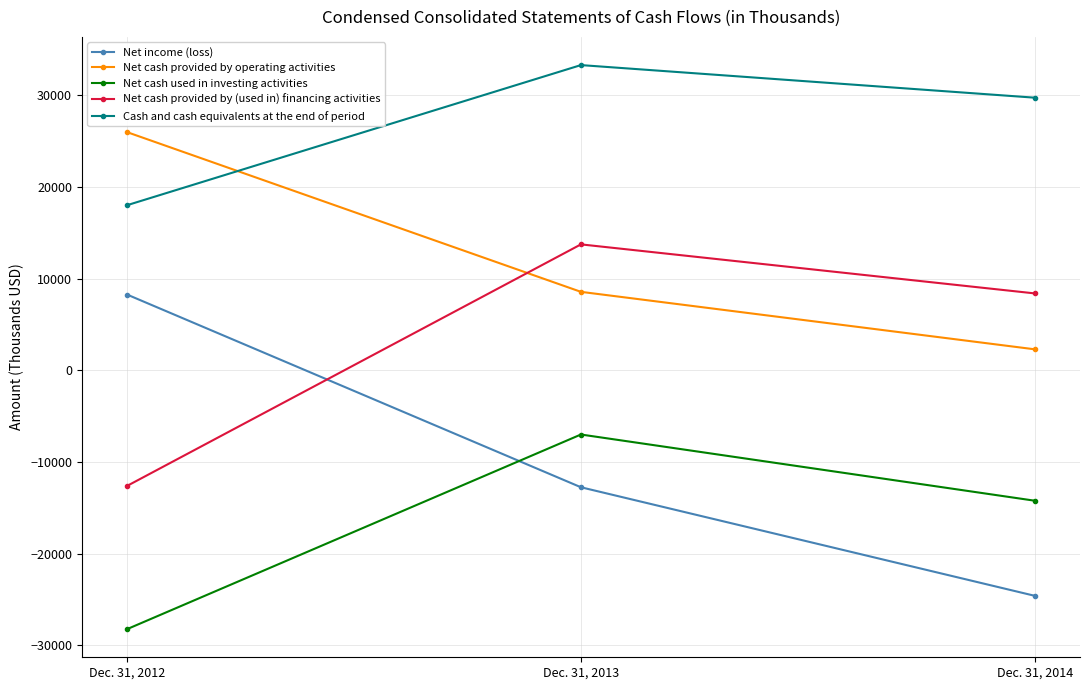

Rank the categories by Net cash provided by operating activities value from lowest to highest.

Dec. 31, 2014, Dec. 31, 2013, Dec. 31, 2012